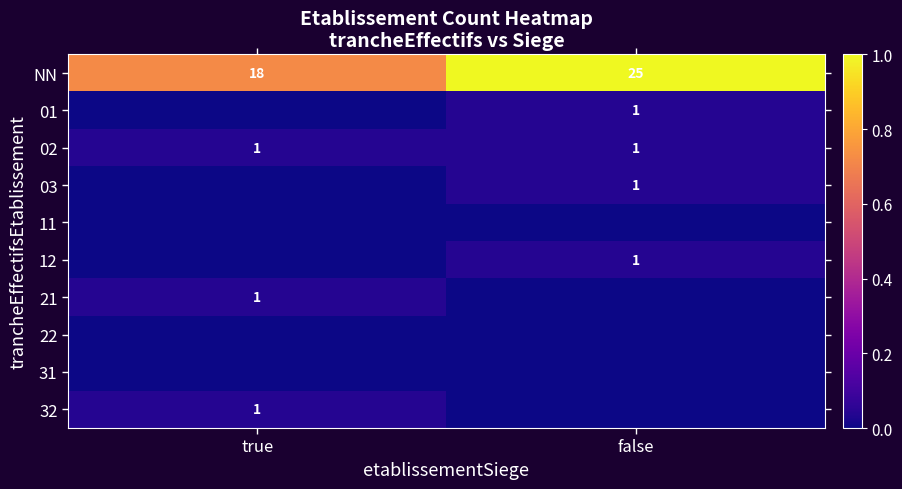

At how many categories does at least one series exceed 0?

2